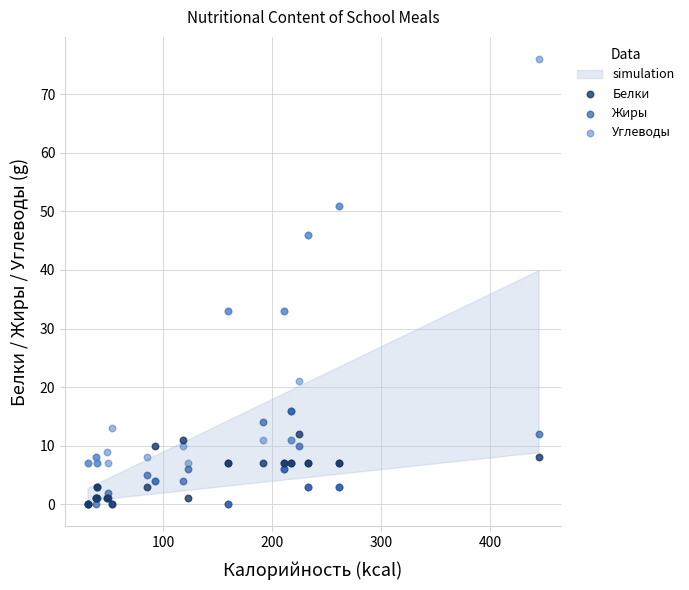

Which series has the largest Y range (max minus min)?

Углеводы